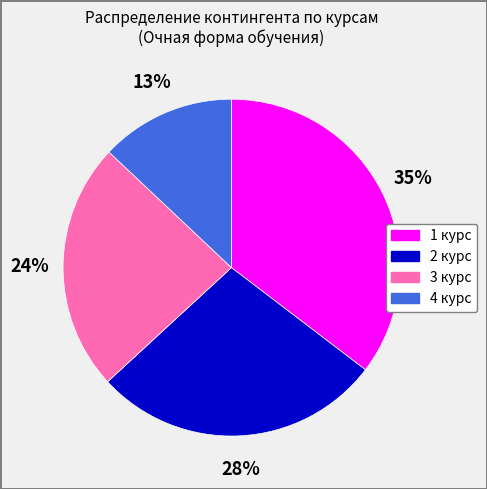

True or false: 3 курс accounts for 24% of the total.

True